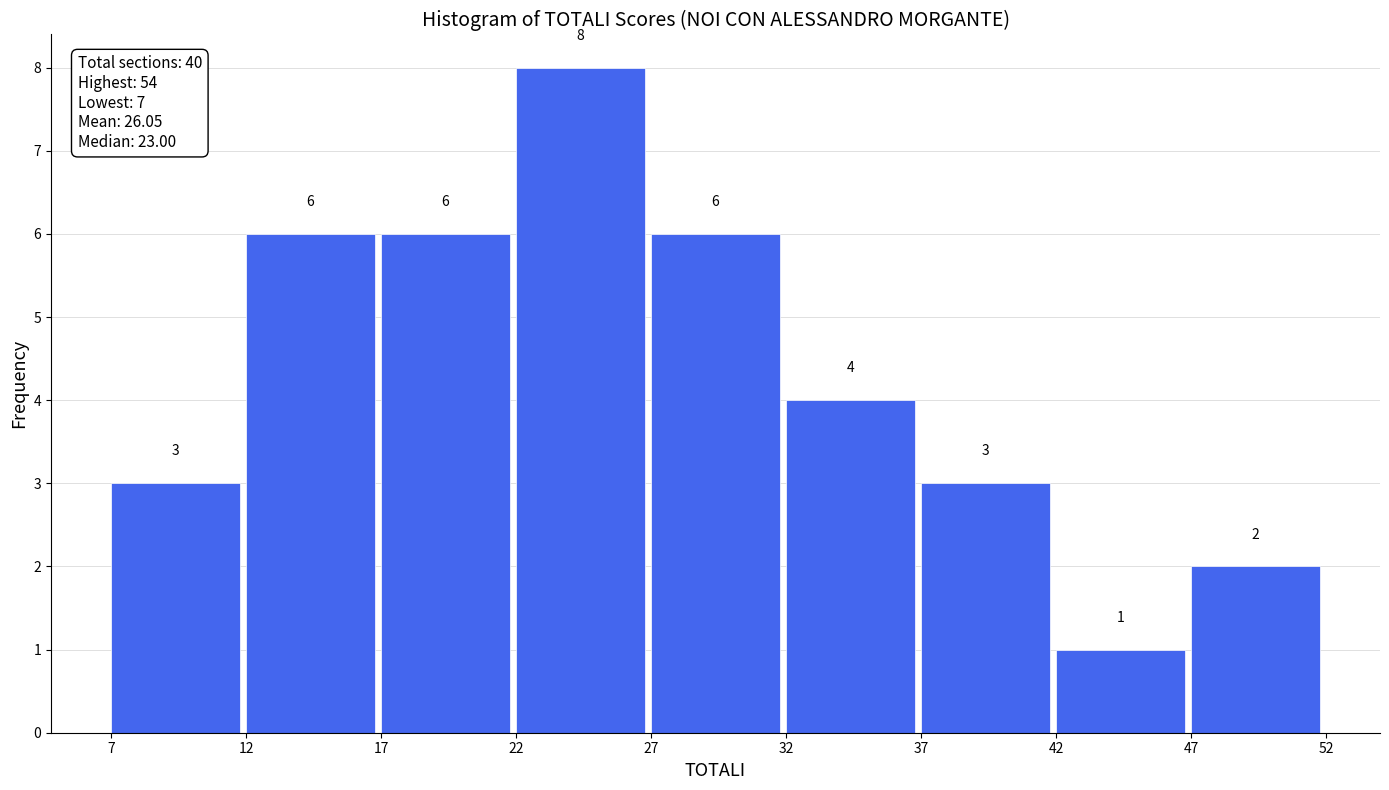

Which range on the x-axis has the tallest bar?

22 to 27